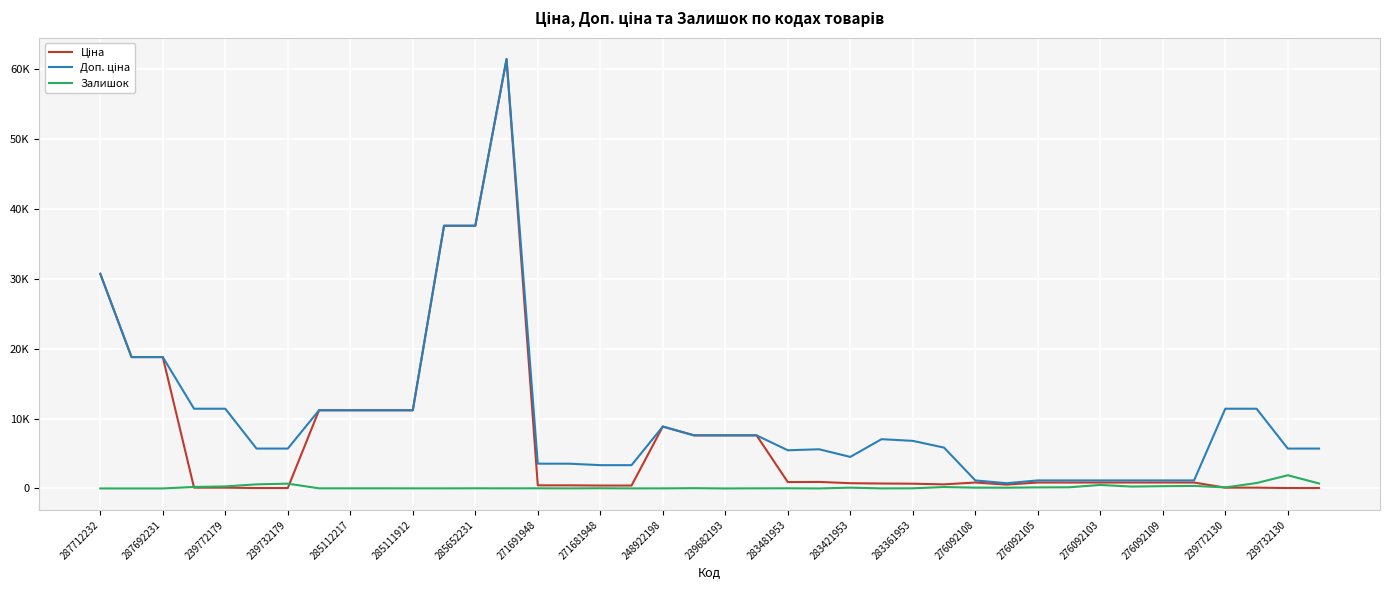

Does the chart display data point markers on the line(s)?

No